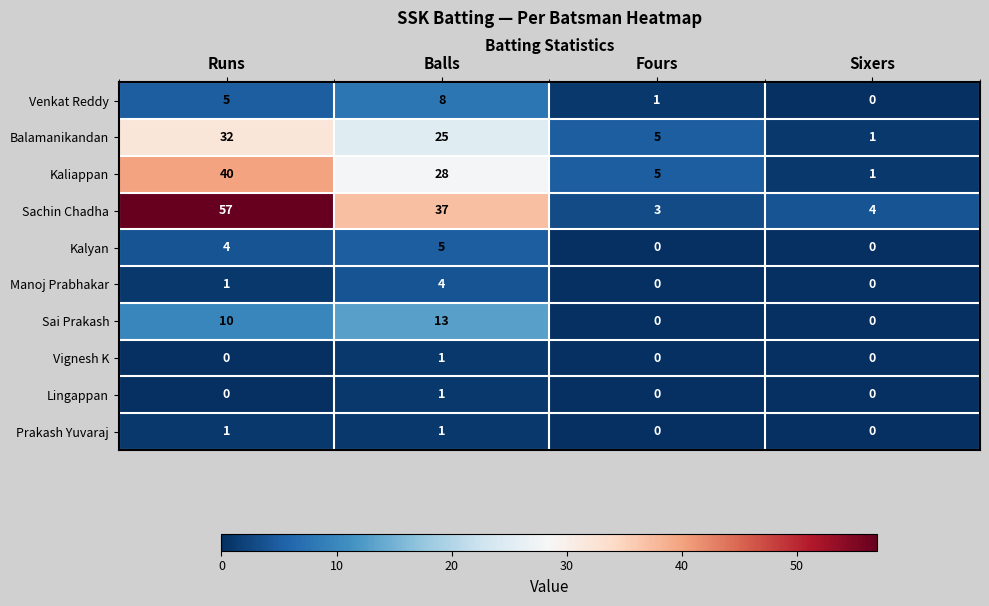

At how many categories does at least one series exceed 39?

1